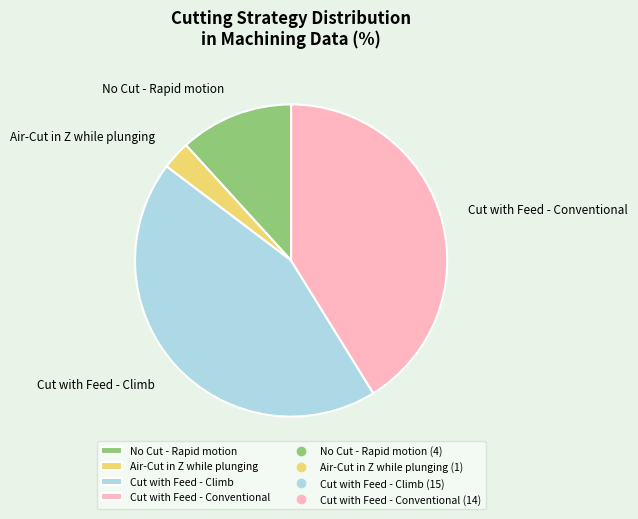

Which has a higher value, No Cut - Rapid motion or Air-Cut in Z while plunging?

No Cut - Rapid motion